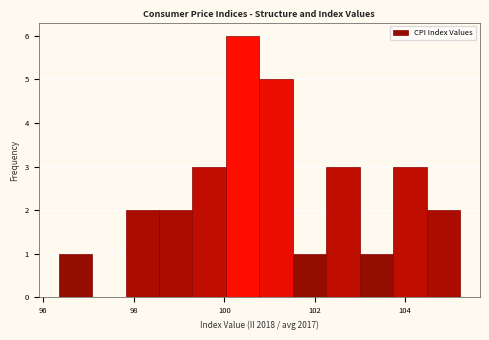

Read against the x-axis, roughly where is the centre of the tallest bar?

100.4